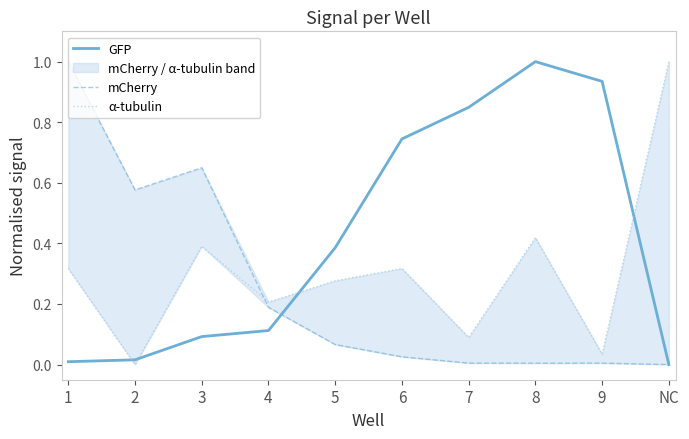

The GFP series shows 0.0 at NC. True or false?

True